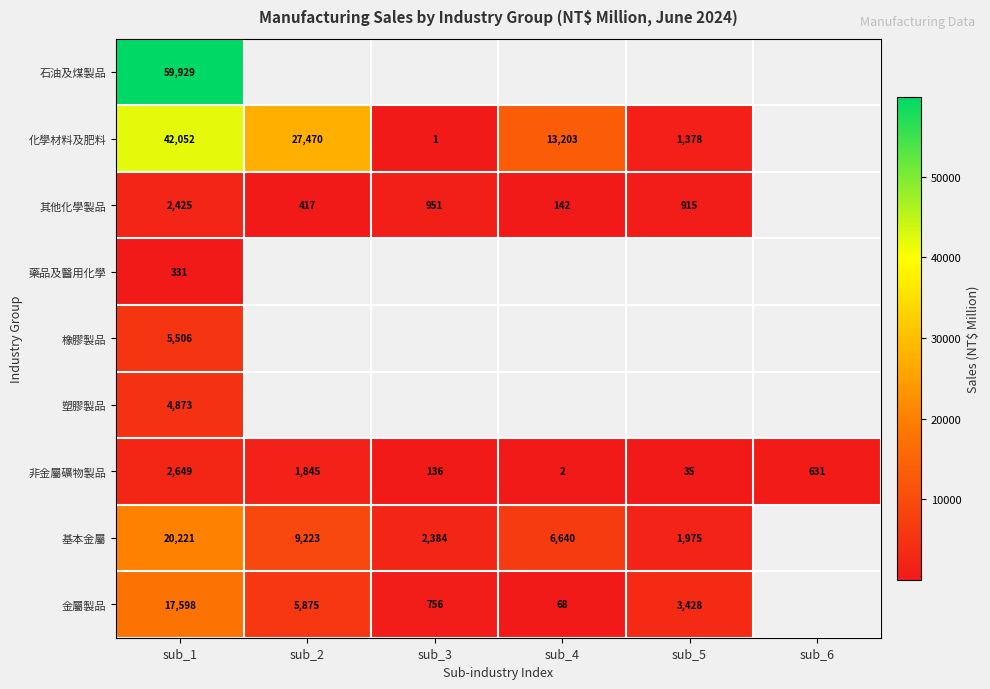

True or false: 其他化學製品 has a value of 229.0 at sub_4.

False